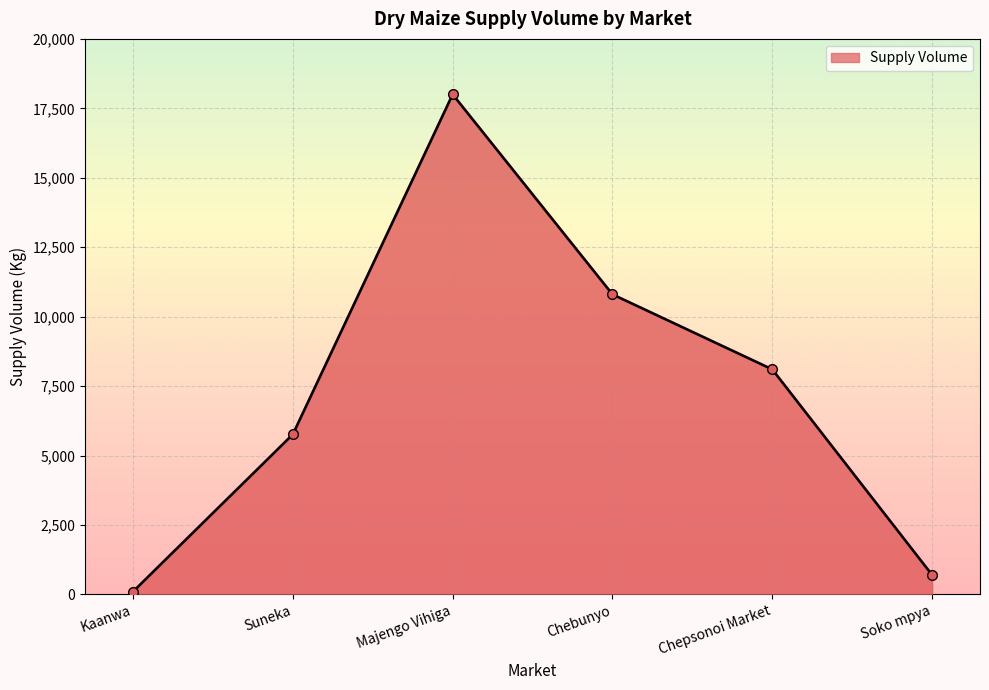

Read the value at Majengo Vihiga.

18000